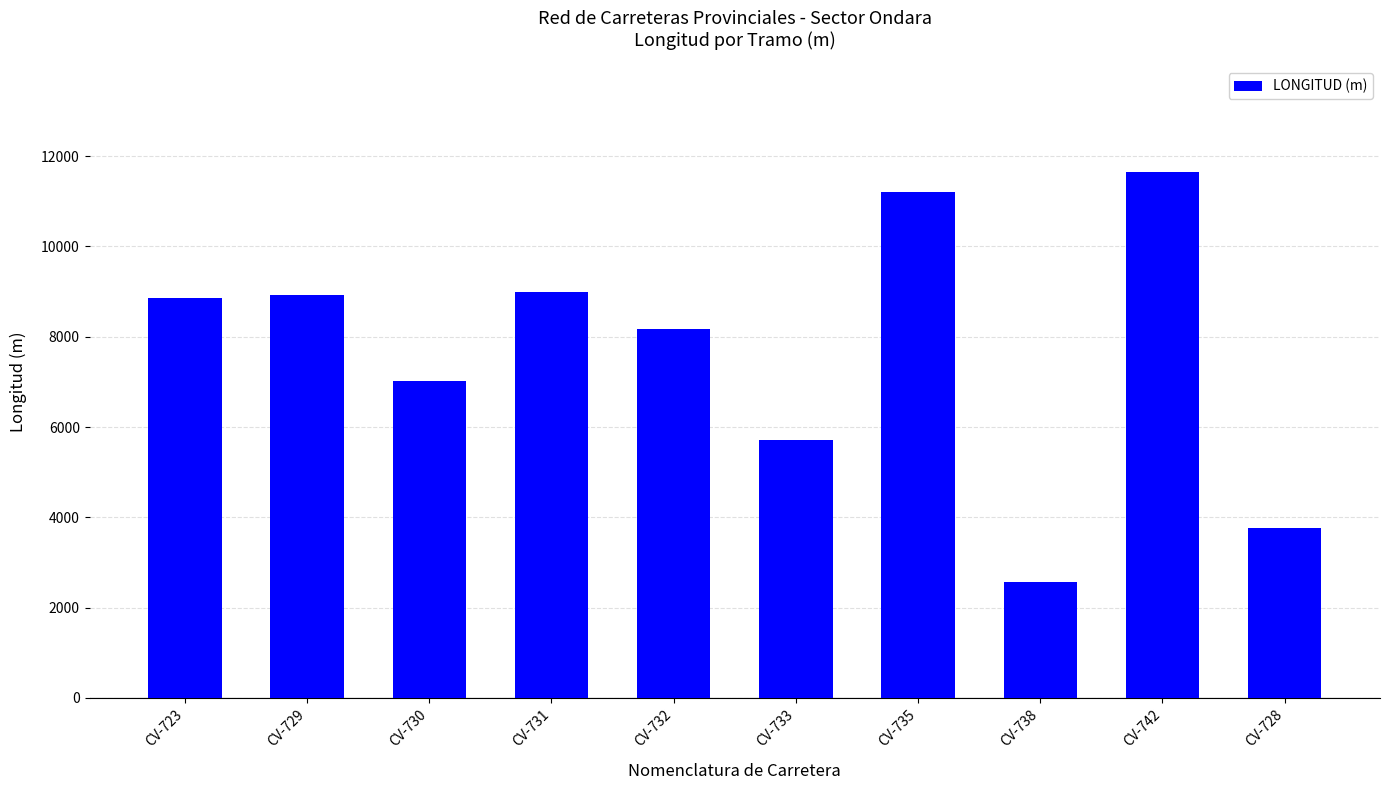

What is the ratio of the value at CV-731 to the value at CV-735?

0.8